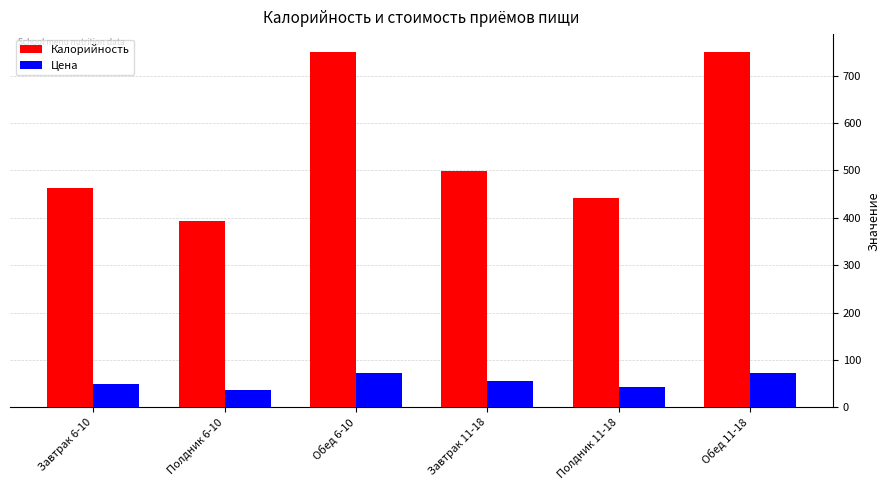

At how many categories does at least one series exceed 416?

5